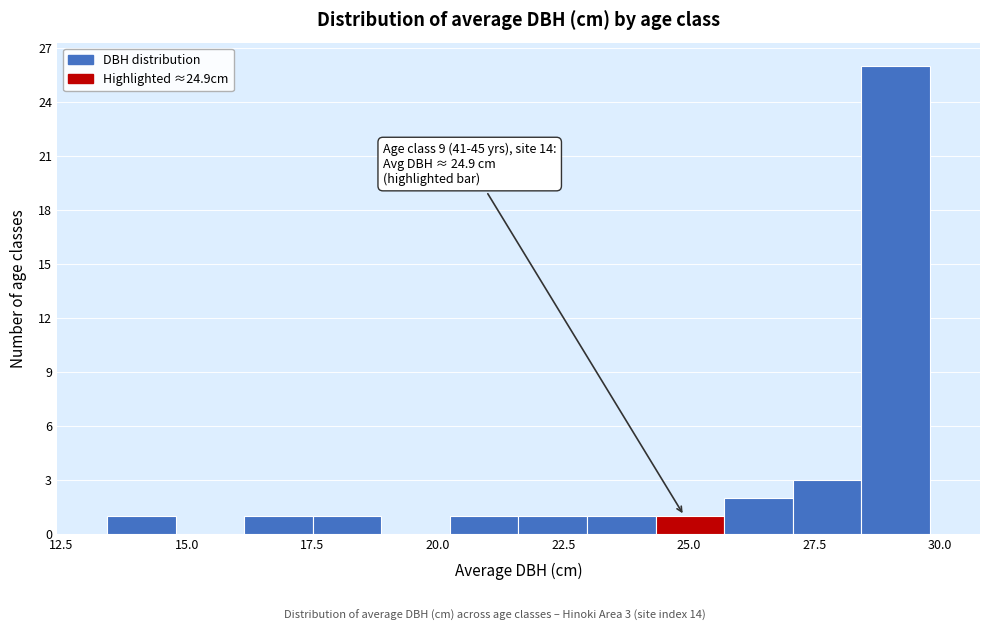

Around what value on the x-axis is the tallest bar? Give the approximate position of its centre, as read against the axis.

29.0